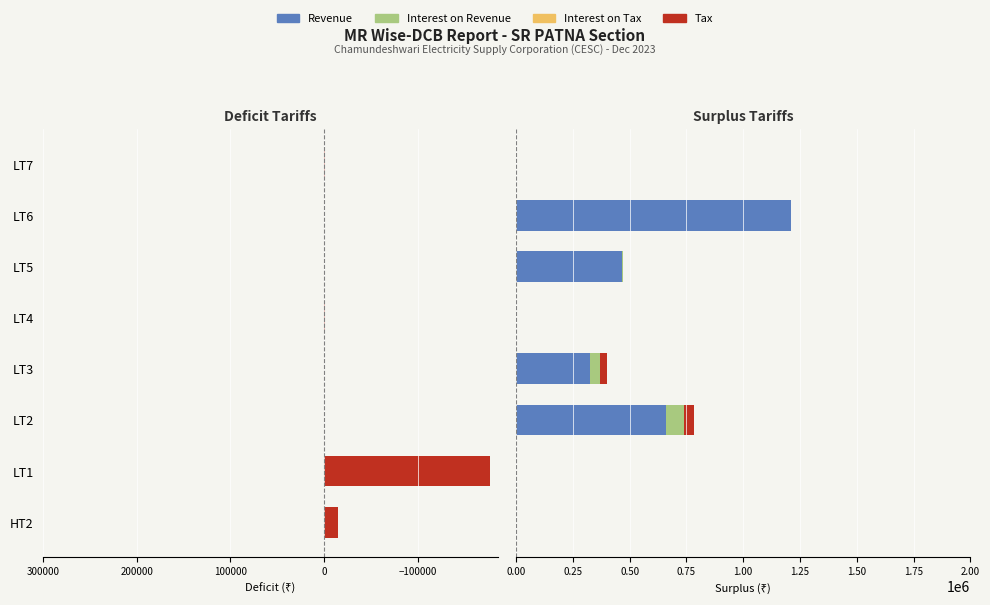

List the series in order of their peak value, highest first.

Revenue, Interest on Revenue, Tax, Interest on Tax